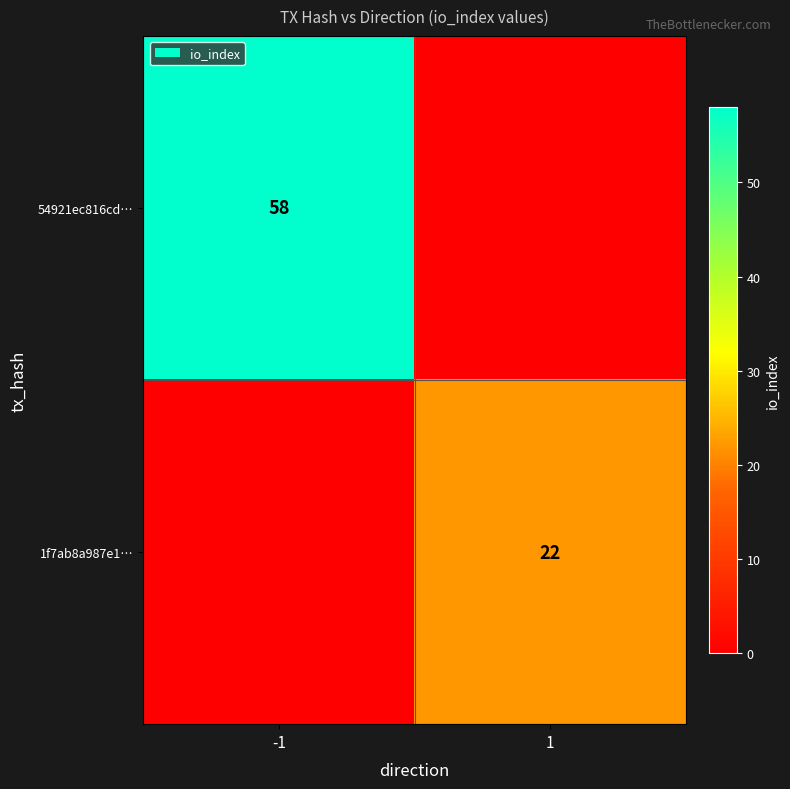

Is the value of 54921ec816cd… at -1 greater than the value of 1f7ab8a987e1… at 1?

Yes